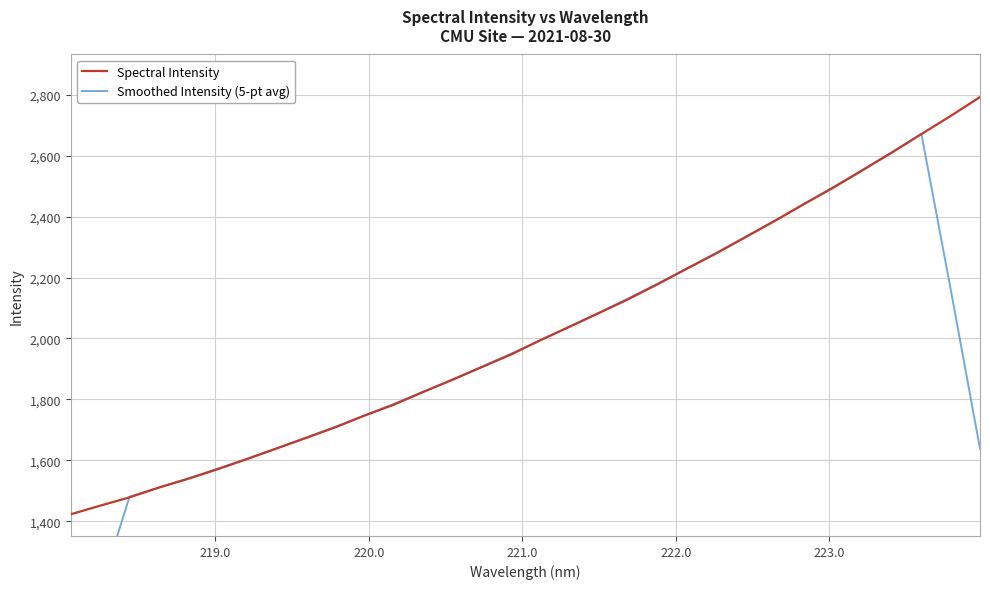

How many categories are shown in the chart?

32